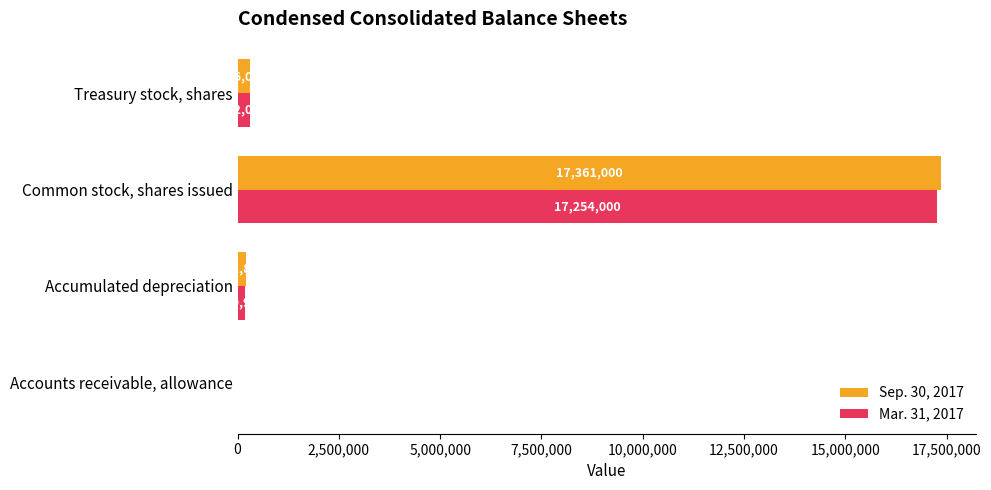

Which series has the largest total across all categories?

Sep. 30, 2017